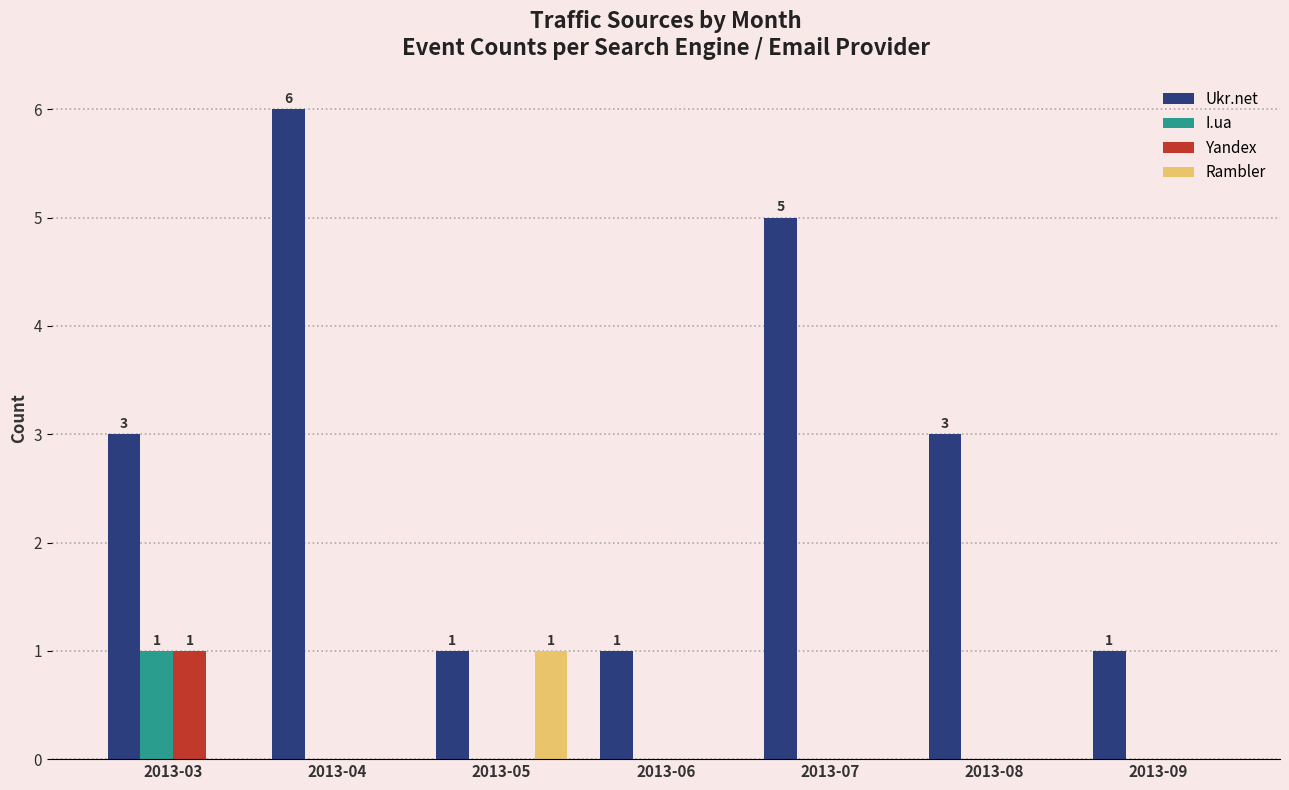

Which series has the largest range (max minus min)?

Ukr.net